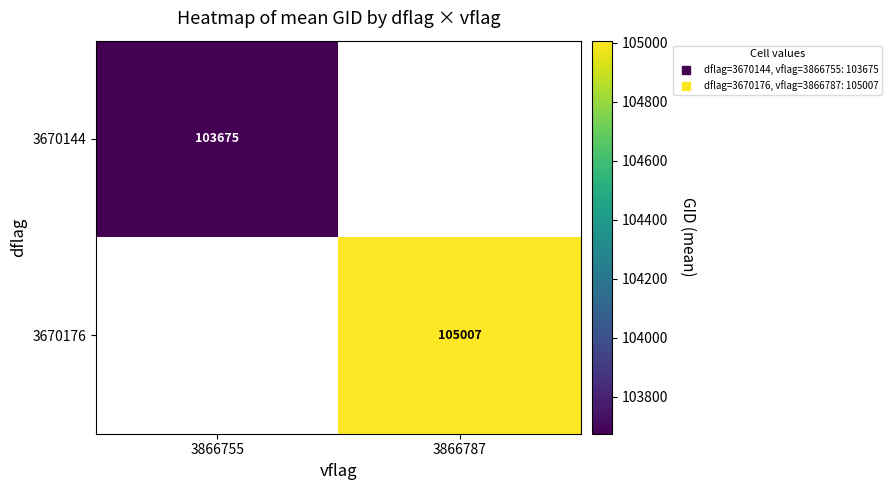

True or false: 3670176 has a value of 40763.8 at 3866787.

False